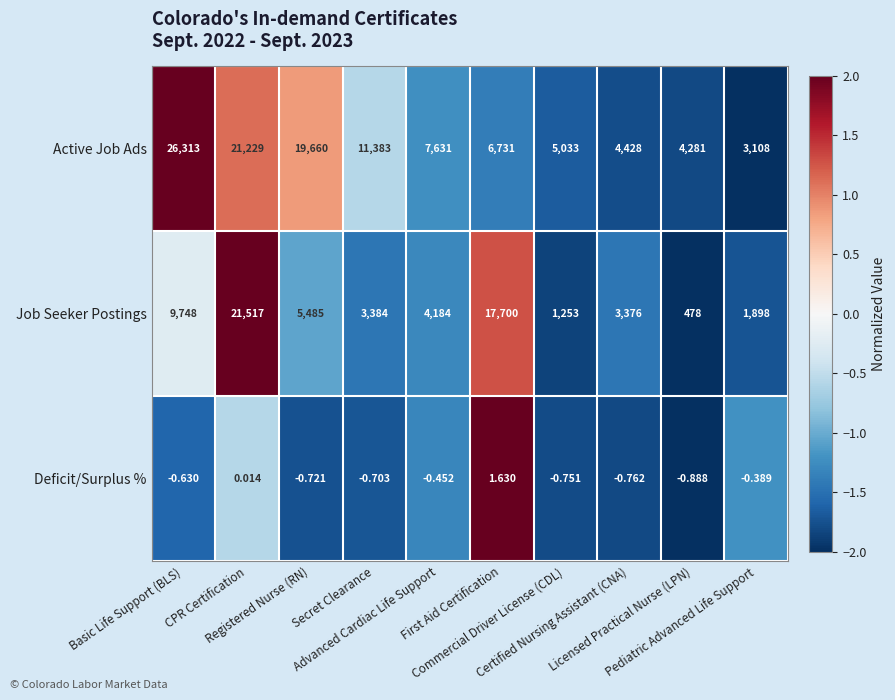

Which series has the largest total across all categories?

Active Job Ads